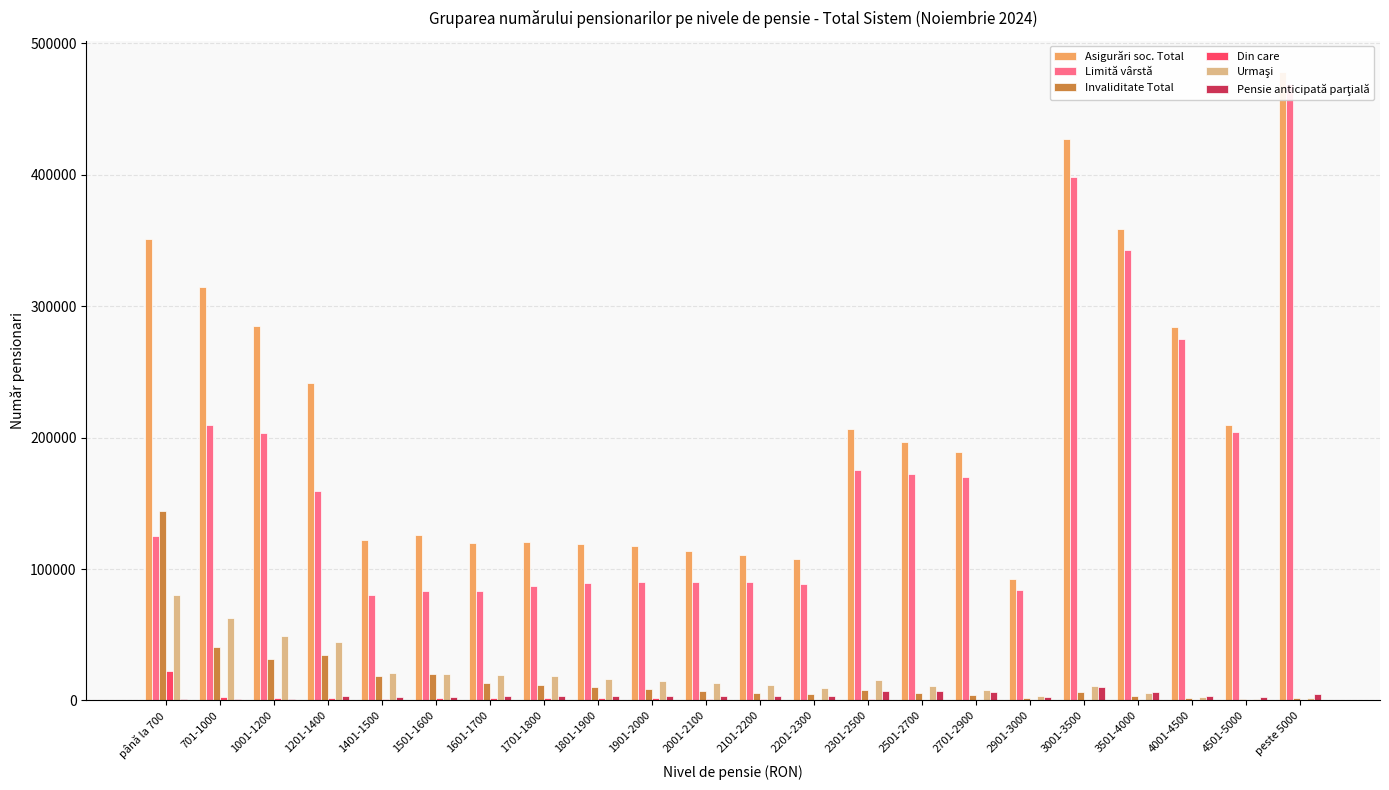

Reading right to left, transcribe all the data shown in this chart.

Asigurări soc. Total: peste 5000=478115	4501-5000=209616	4001-4500=284169	3501-4000=358650	3001-3500=426849	2901-3000=92041	2701-2900=188722	2501-2700=196463	2301-2500=206814	2201-2300=107255	2101-2200=110737	2001-2100=113760	1901-2000=117130	1801-1900=119251	1701-1800=120877	1601-1700=119437	1501-1600=126130	1401-1500=121865	1201-1400=241790	1001-1200=285038	701-1000=314521	până la 700=350720
Limită vârstă: peste 5000=468783	4501-5000=204331	4001-4500=274874	3501-4000=342692	3001-3500=398530	2901-3000=84166	2701-2900=169748	2501-2700=172461	2301-2500=175644	2201-2300=88901	2101-2200=89775	2001-2100=89853	1901-2000=89749	1801-1900=88977	1701-1800=87061	1601-1700=83472	1501-1600=83529	1401-1500=79848	1201-1400=159103	1001-1200=203165	701-1000=209900	până la 700=125116
Invaliditate Total: peste 5000=1890	4501-5000=1178	4001-4500=2076	3501-4000=3435	3001-3500=6306	2901-3000=1854	2701-2900=4474	2501-2700=5769	2301-2500=7835	2201-2300=4870	2101-2200=5779	2001-2100=7051	1901-2000=9076	1801-1900=10214	1701-1800=12077	1601-1700=13646	1501-1600=19874	1401-1500=18772	1201-1400=34952	1001-1200=31410	701-1000=40586	până la 700=144305
Din care: peste 5000=183	4501-5000=109	4001-4500=196	3501-4000=333	3001-3500=661	2901-3000=190	2701-2900=472	2501-2700=617	2301-2500=874	2201-2300=600	2101-2200=782	2001-2100=1000	1901-2000=1869	1801-1900=1713	1701-1800=1884	1601-1700=1818	1501-1600=1570	1401-1500=1357	1201-1400=2009	1001-1200=1529	701-1000=2257	până la 700=22109
Urmaşi: peste 5000=2082	4501-5000=1361	4001-4500=2881	3501-4000=5576	3001-3500=10880	2901-3000=3216	2701-2900=8289	2501-2700=11123	2301-2500=15923	2201-2300=9738	2101-2200=11504	2001-2100=13106	1901-2000=14663	1801-1900=16475	1701-1800=18348	1601-1700=19198	1501-1600=19944	1401-1500=20836	1201-1400=44427	1001-1200=49105	701-1000=63037	până la 700=80250
Pensie anticipată parţială: peste 5000=4591	4501-5000=2296	4001-4500=3709	3501-4000=6090	3001-3500=10177	2901-3000=2714	2701-2900=6052	2501-2700=7041	2301-2500=7383	2201-2300=3736	2101-2200=3667	2001-2100=3736	1901-2000=3627	1801-1900=3573	1701-1800=3384	1601-1700=3113	1501-1600=2774	1401-1500=2395	1201-1400=3287	1001-1200=1334	701-1000=931	până la 700=786